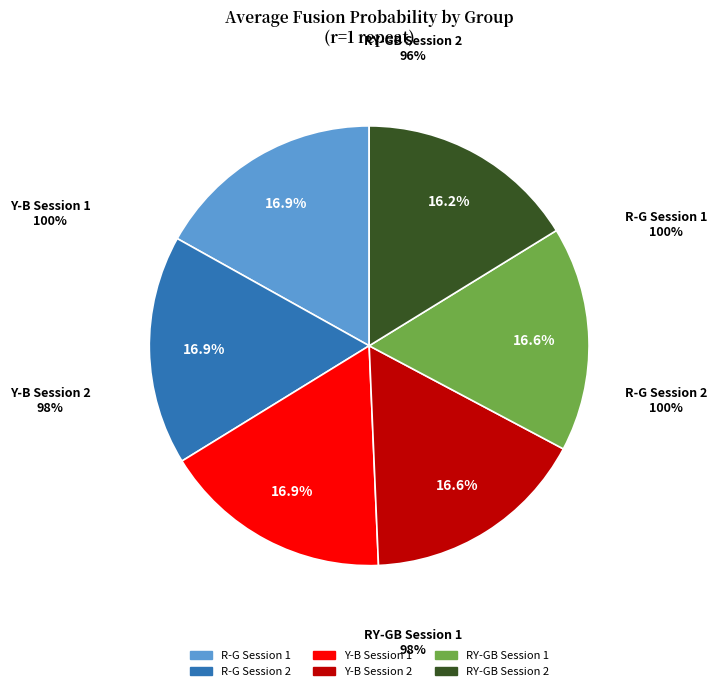

Count the number of slices in the pie.

6